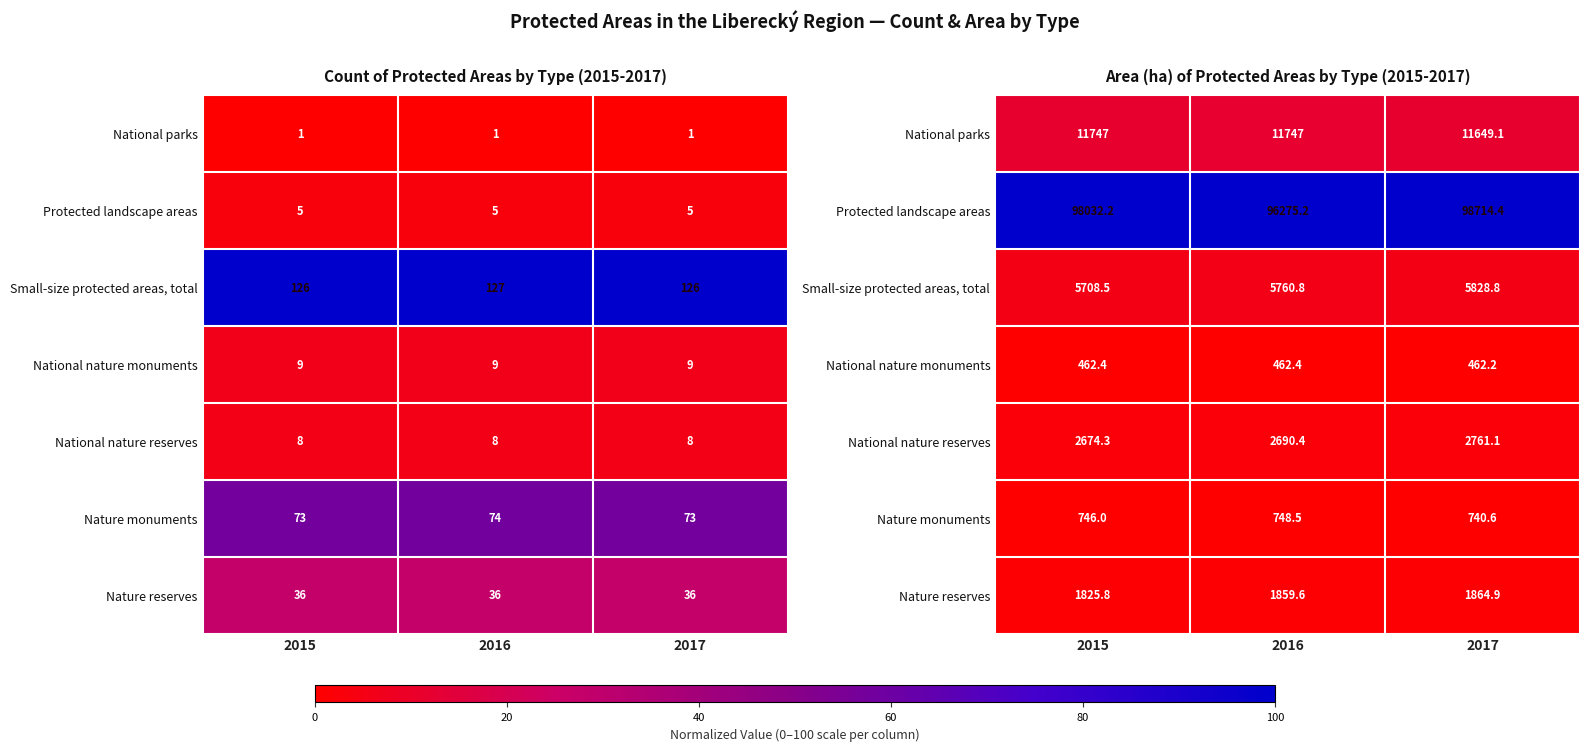

The Protected landscape areas series shows 1.0 at 2017. True or false?

True